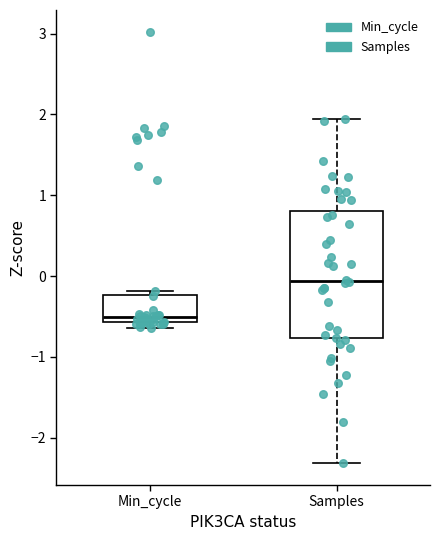

Which box is the tallest, from its lower edge to its upper edge?

Samples